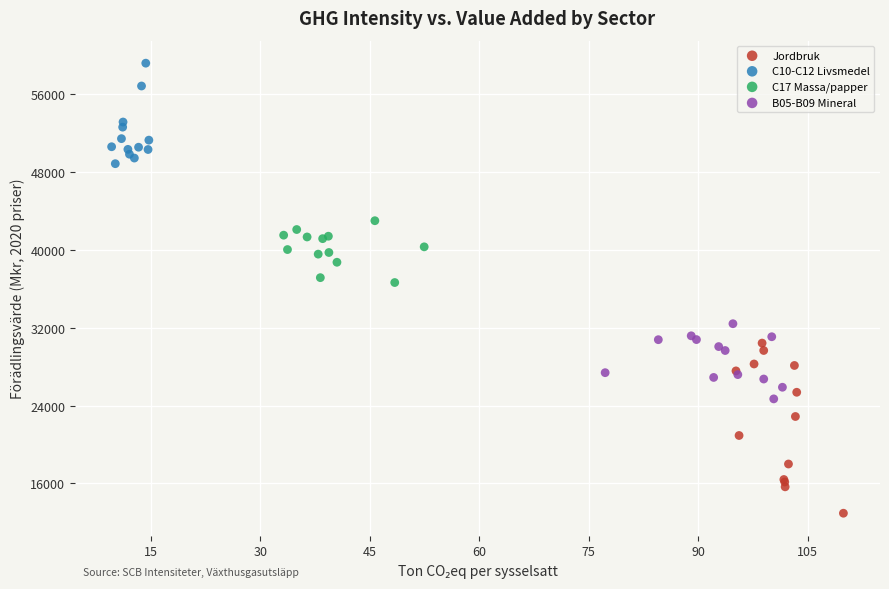

Which series contains the lowest Y value?

Jordbruk